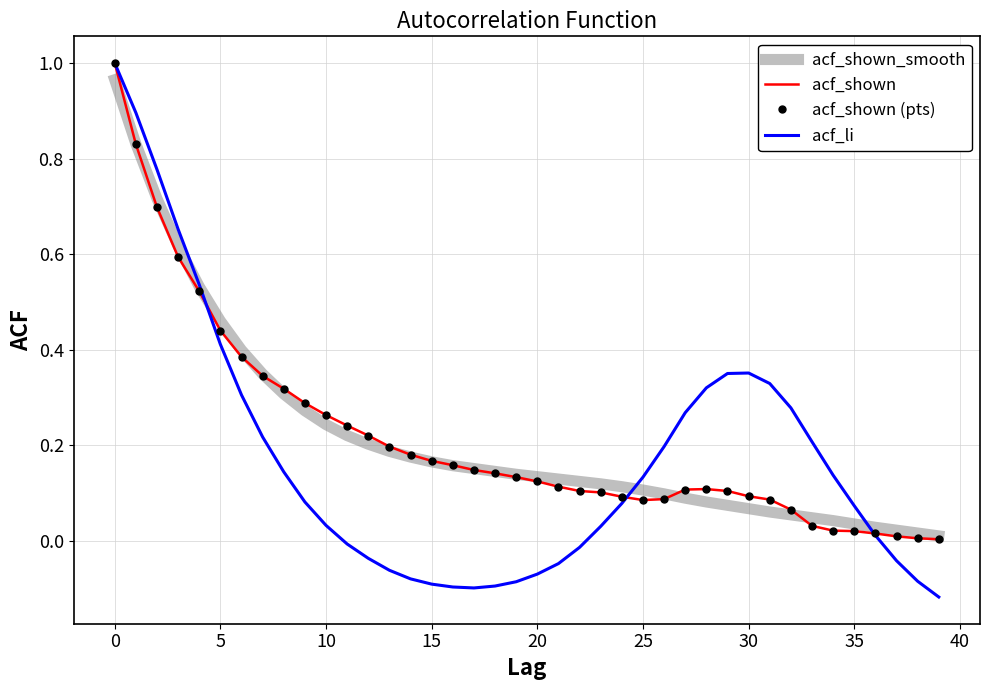

What is the average value of the acf_shown_smooth series?

0.2